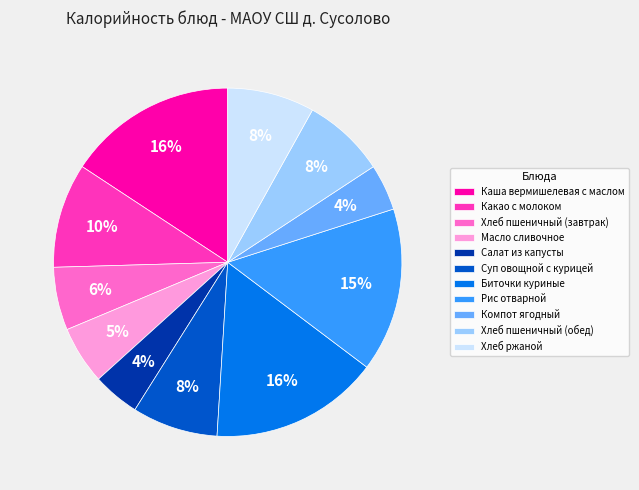

The Хлеб ржаной slice represents 1% of the pie. True or false?

False